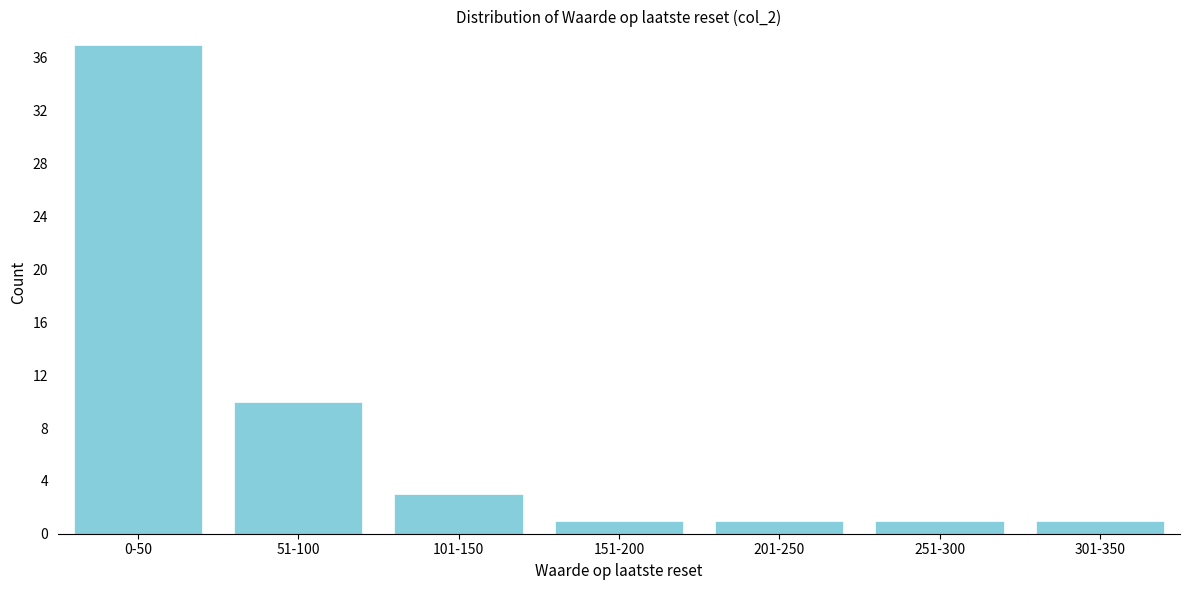

Reading right to left, list all the values displayed in this chart.

301-350=1	251-300=1	201-250=1	151-200=1	101-150=3	51-100=10	0-50=37